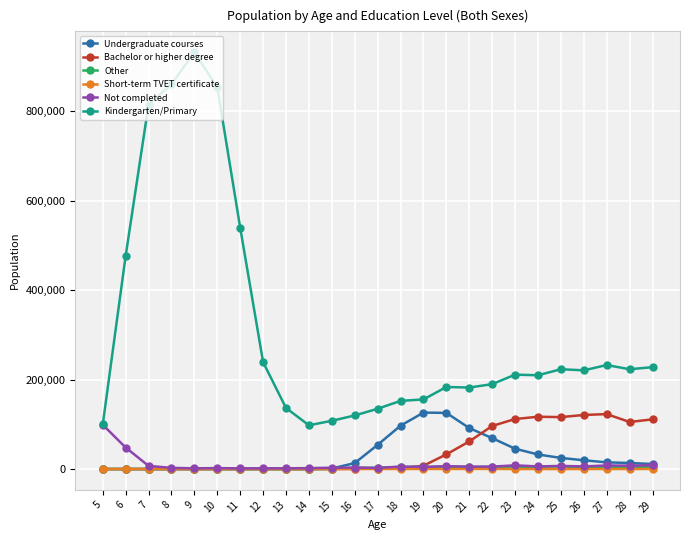

True or false: Other has more than 1 points higher than both neighbors.

True